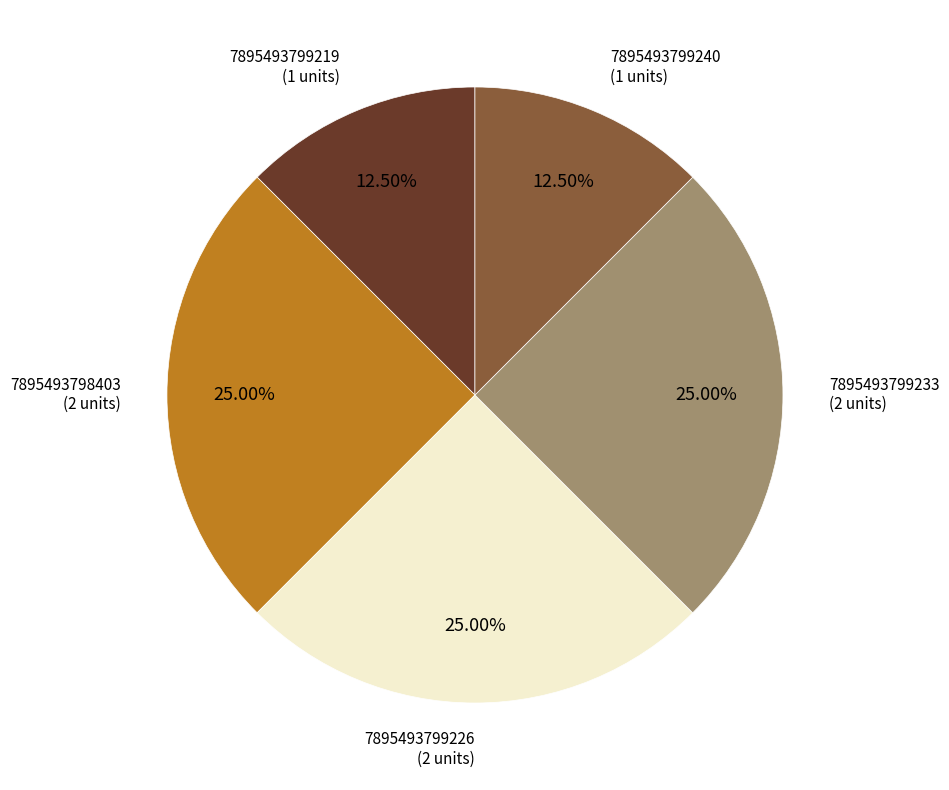

What portion of the pie excludes 7895493799240?

87.5%